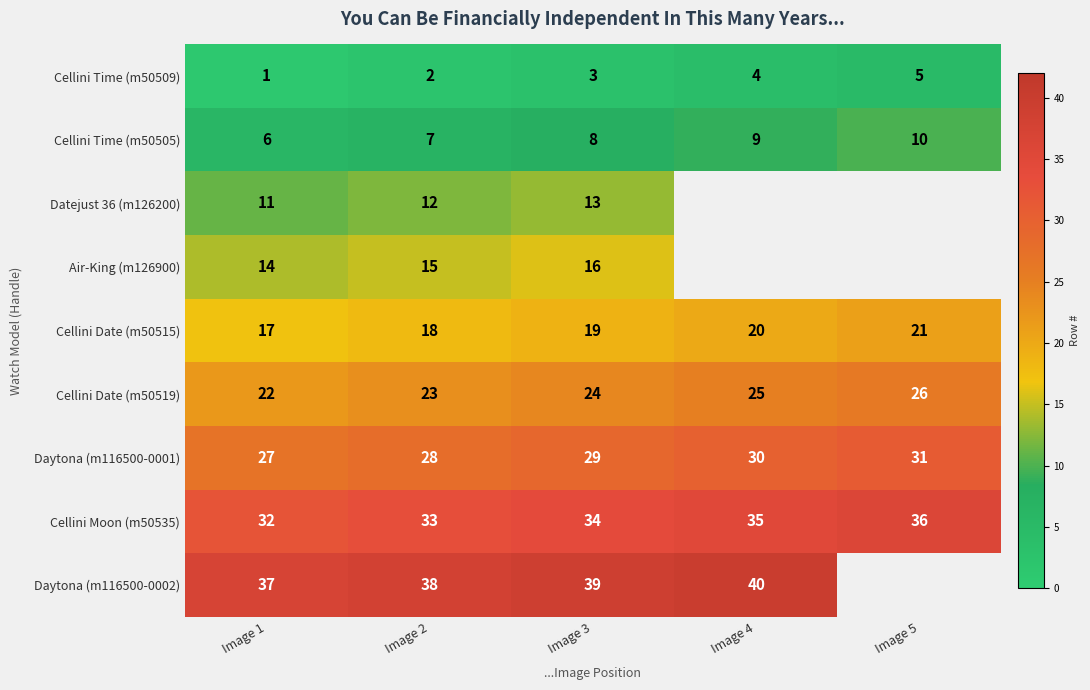

Count the number of data series in this chart.

9